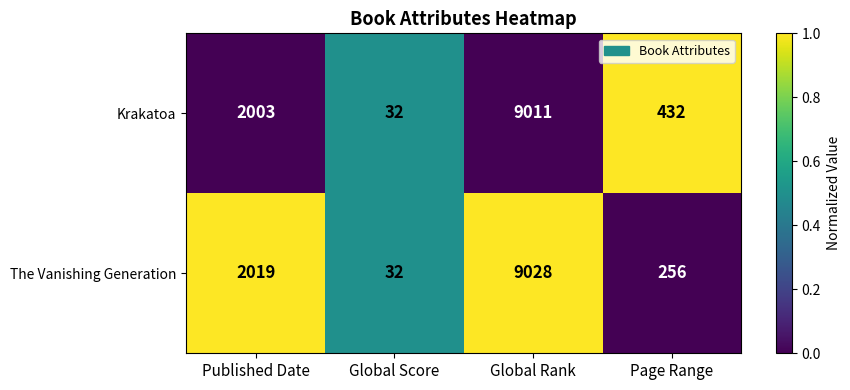

Reading left to right, extract all data points from this chart.

Krakatoa: 2003	32	9011	432
The Vanishing Generation: 2019	32	9028	256